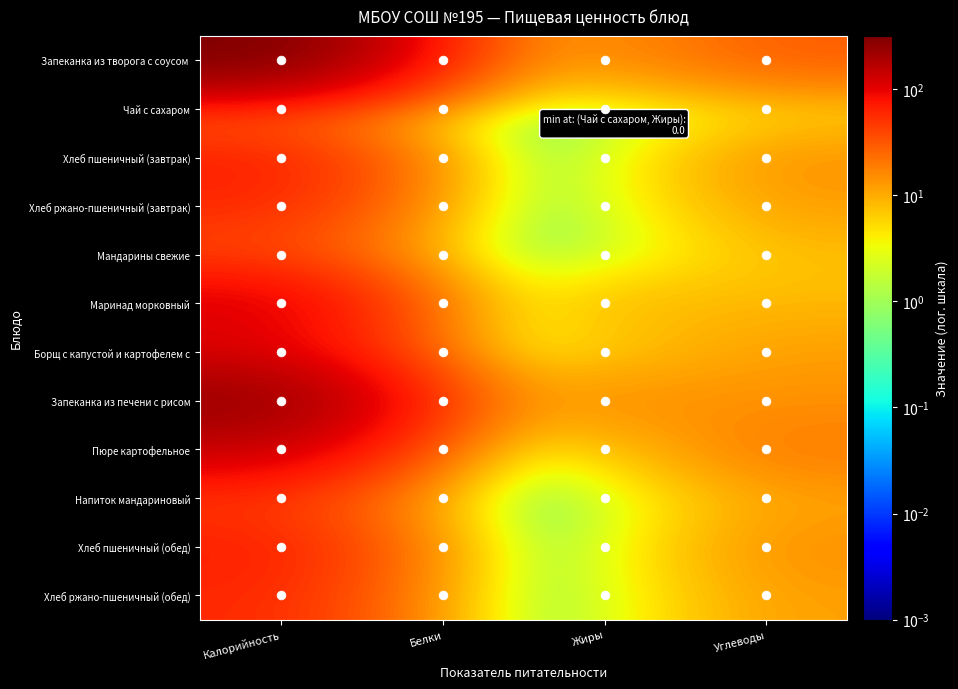

At which category is the sum across all series the highest?

Калорийность